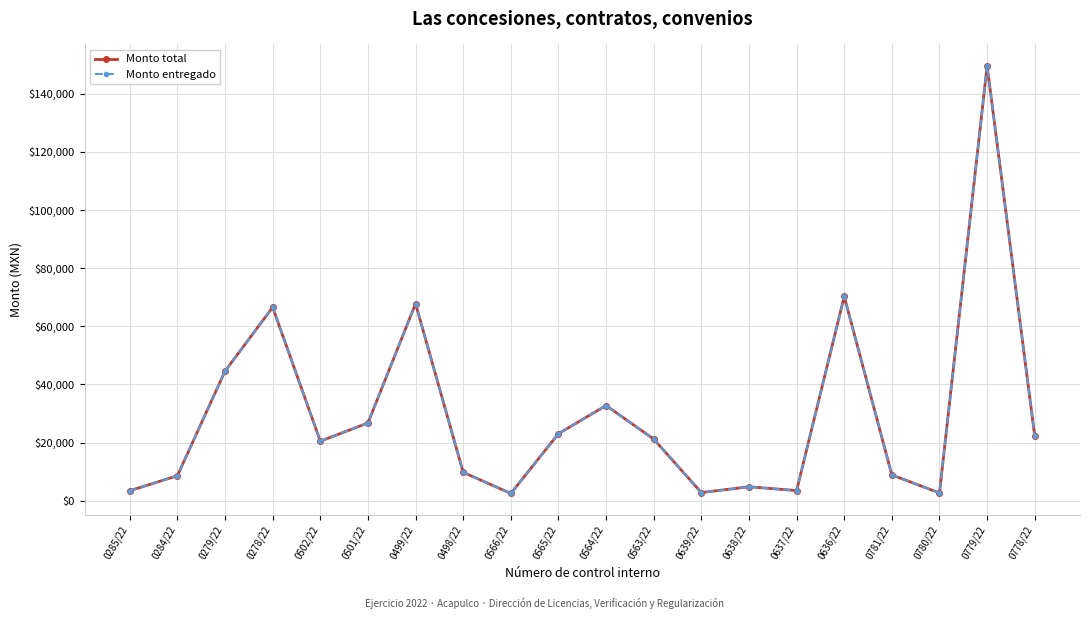

What is the lowest value of the Monto total series?

2489.7